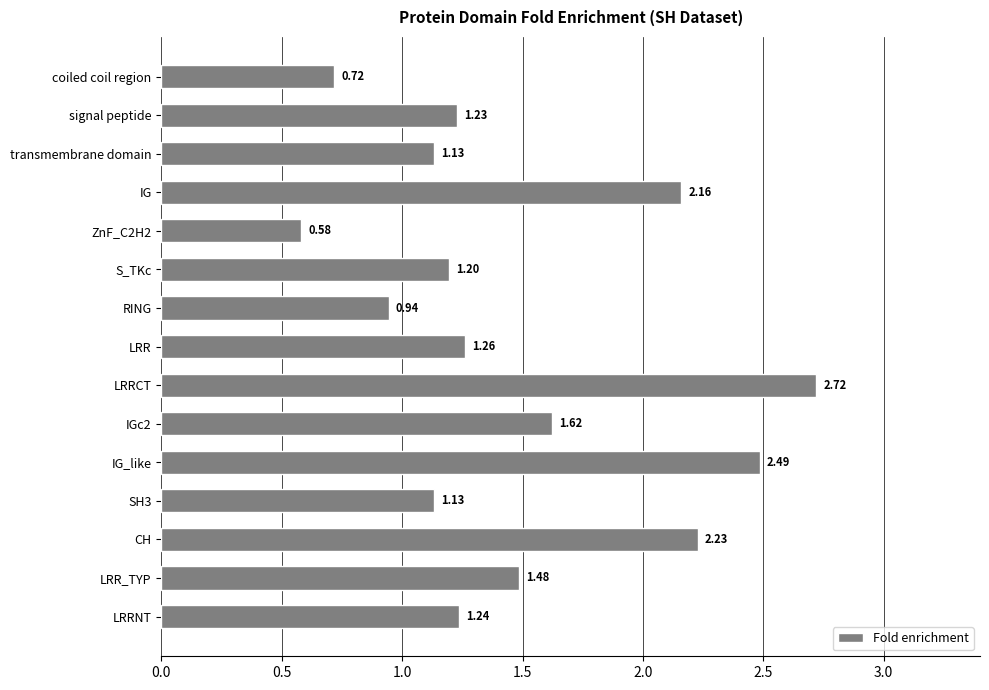

Between IG_like and IG, which is larger?

IG_like